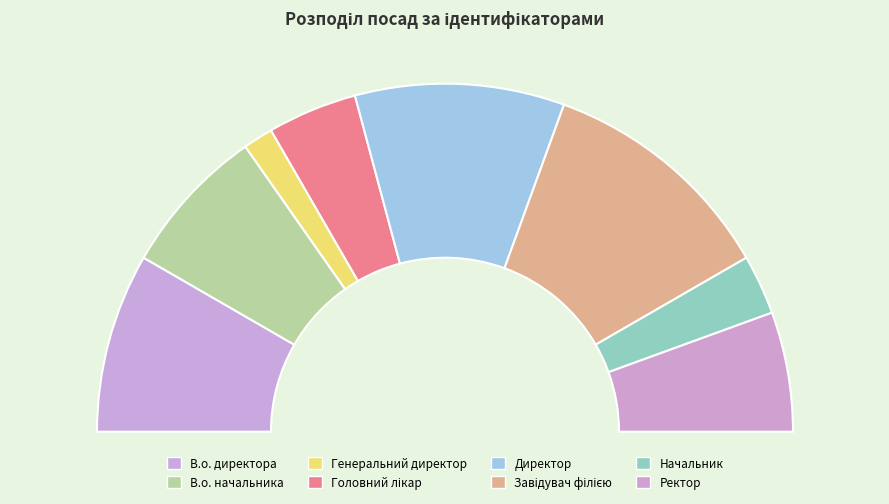

Is there a majority slice in this chart?

No